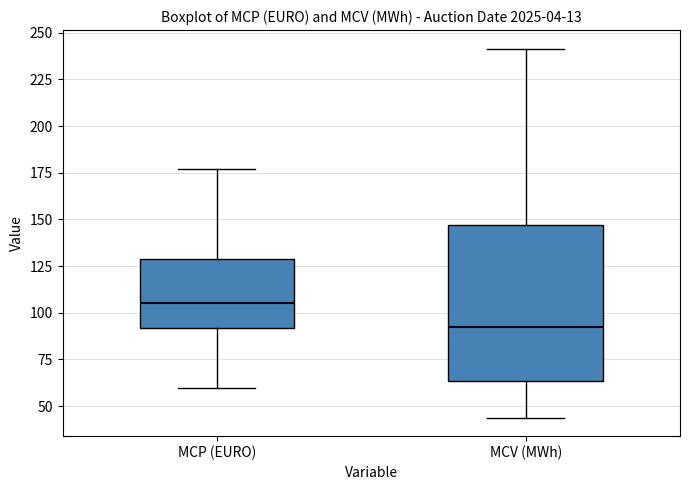

Which box's median line is the highest?

MCP (EURO)